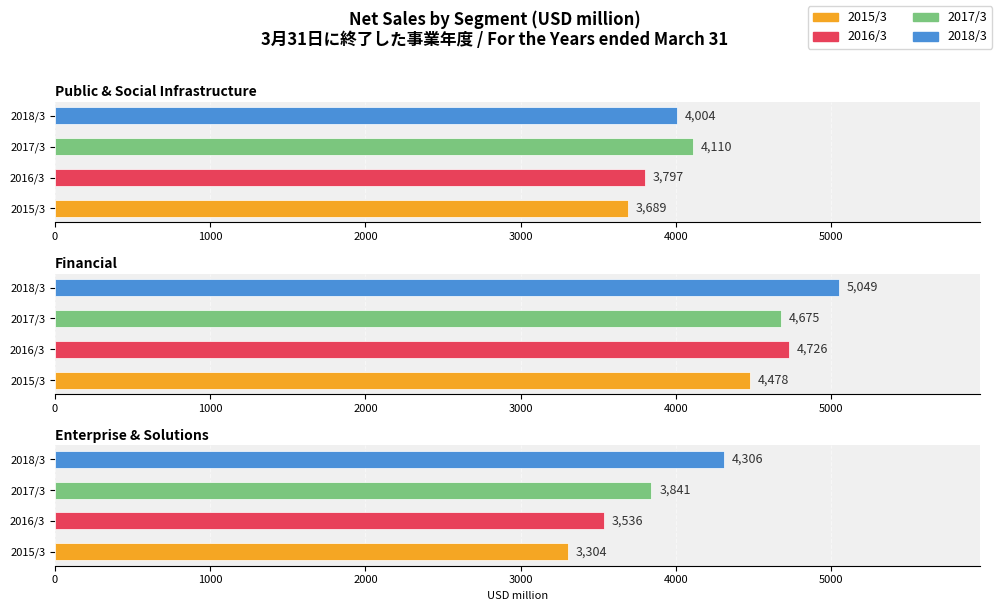

What is the sum of all Enterprise & Solutions values?

14987.2